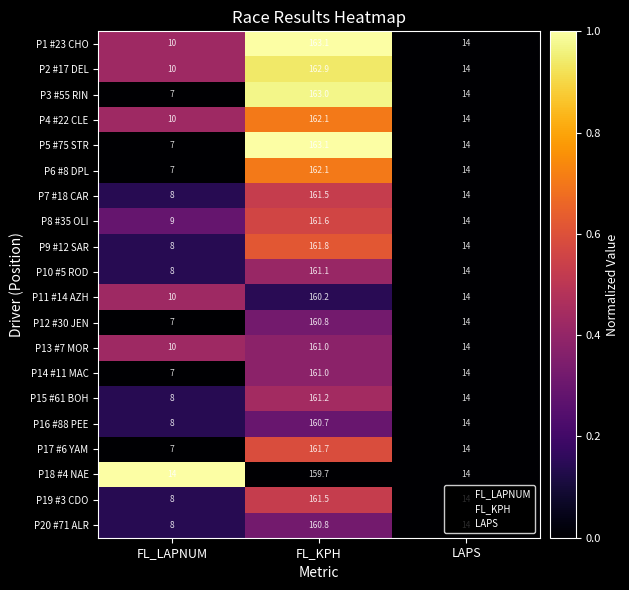

At which label does P15 #61 BOH first exceed 14?

FL_KPH